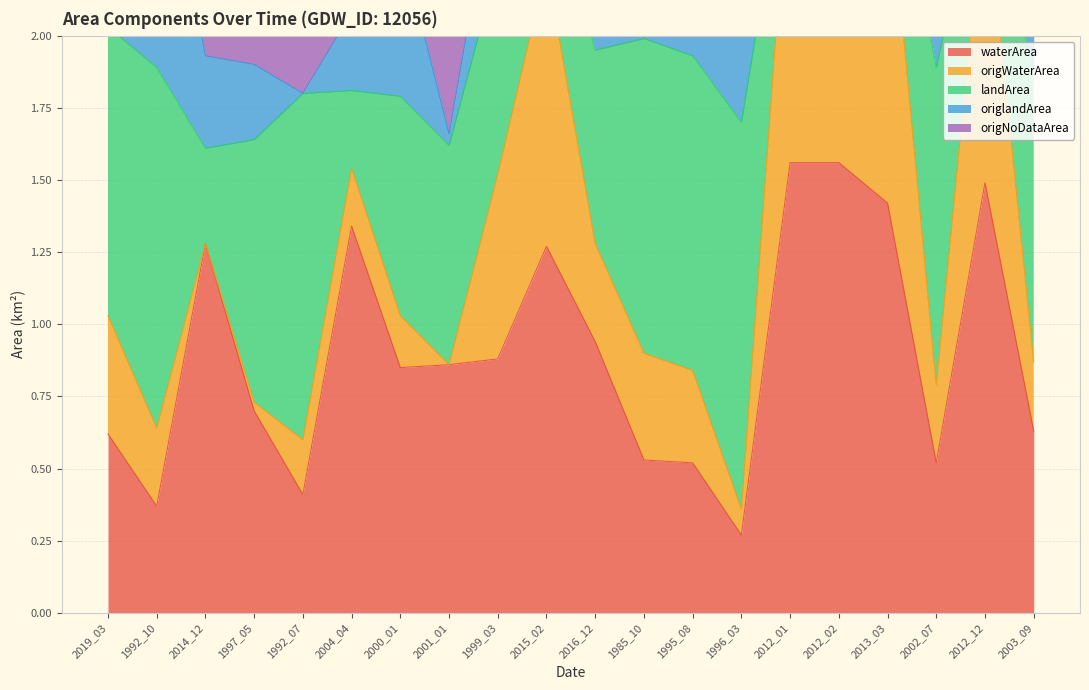

Where is waterArea nearest to the value 0?

1996_03